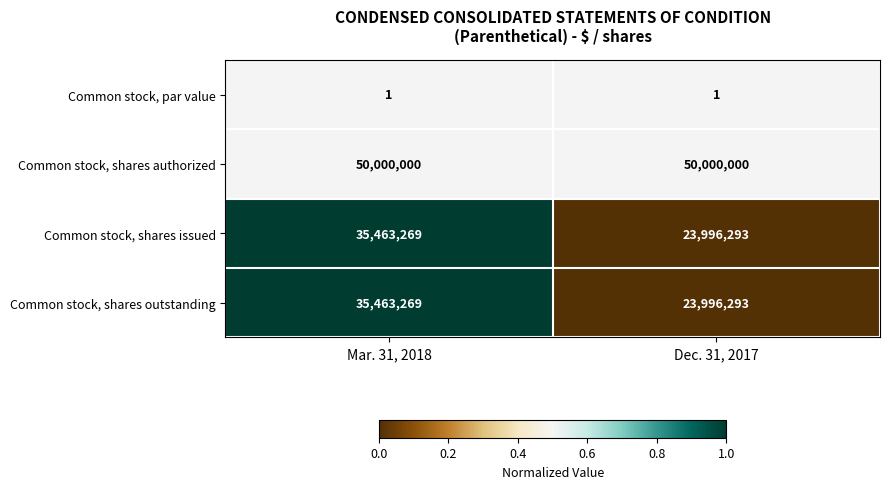

Is it true that Common stock, par value equals 1 at Mar. 31, 2018?

True